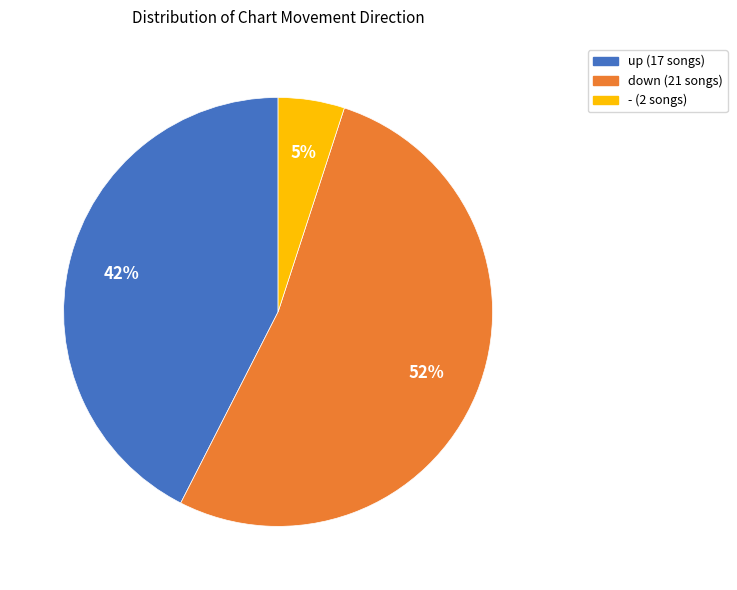

What is the smallest slice in the pie chart?

-